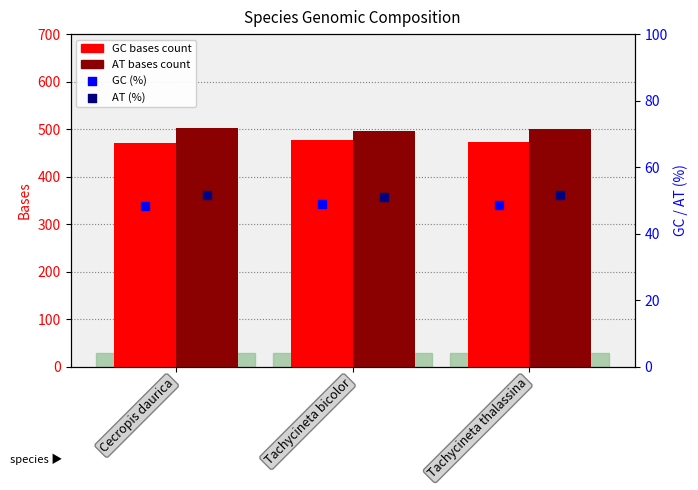

Which series contains the lowest Y value?

GC (%)